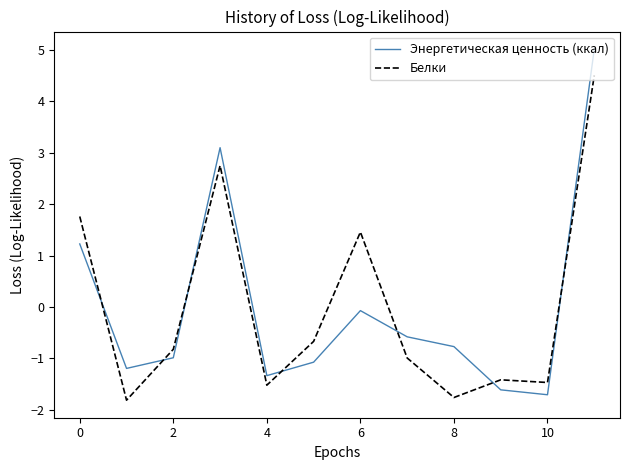

Which series has the largest range (max minus min)?

Энергетическая ценность (ккал)